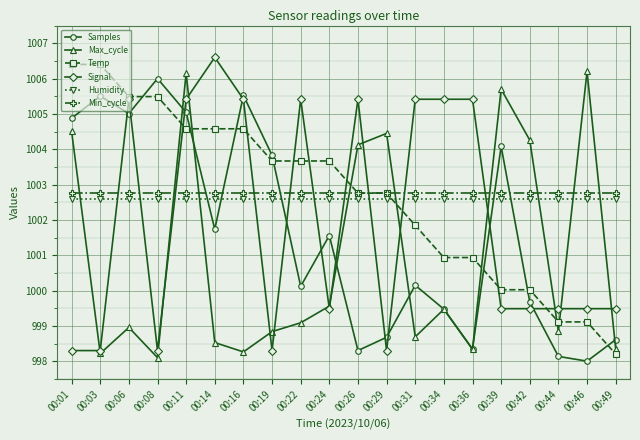

In Max_cycle, how many points are higher than both neighbors (excluding endpoints)?

6